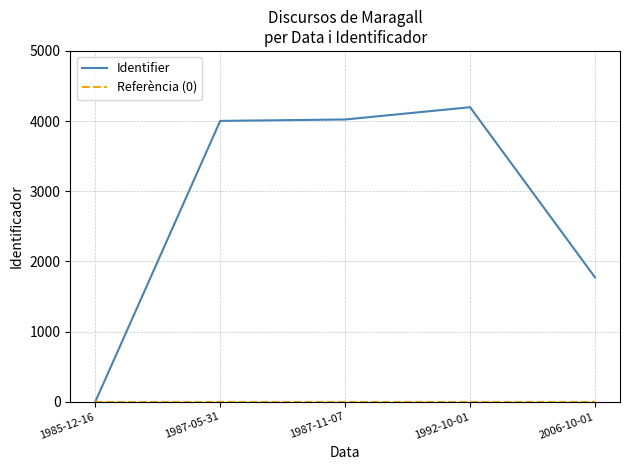

Is it true that Identifier equals 6919 at 1987-05-31?

False